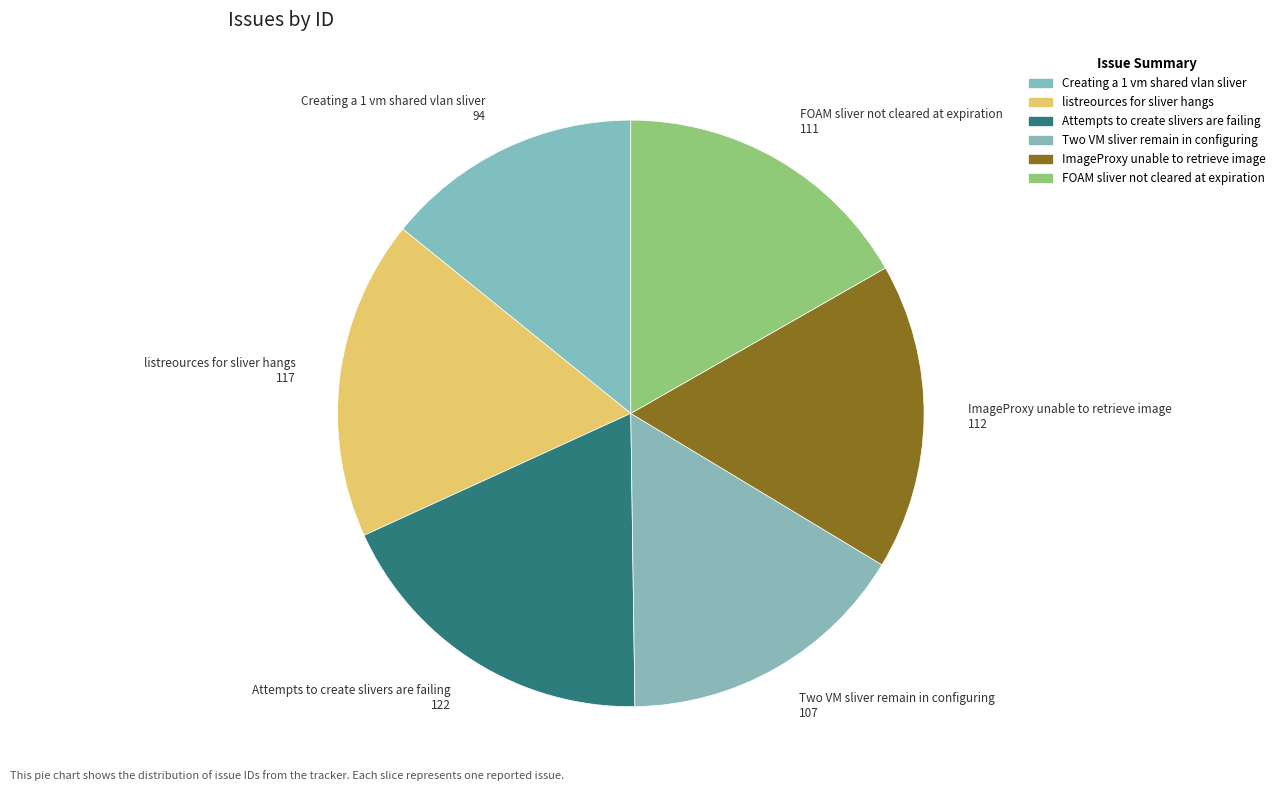

What is the ratio of the value at listreources for sliver hangs to the value at ImageProxy unable to retrieve image?

1.0